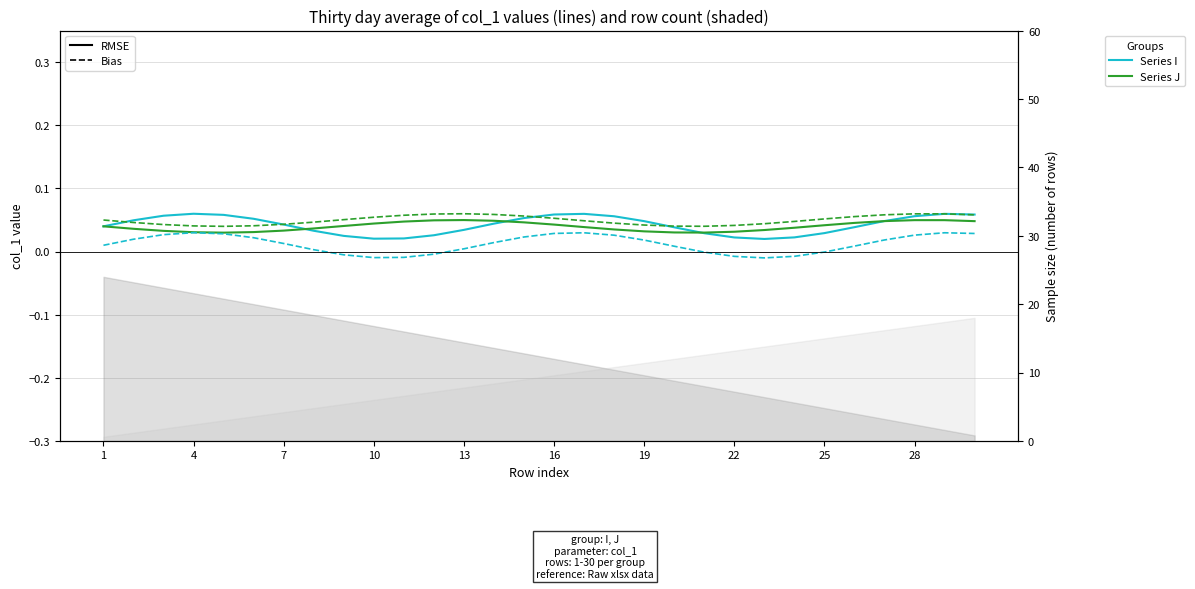

How many data points in Series I (Bias) are above 0?

21